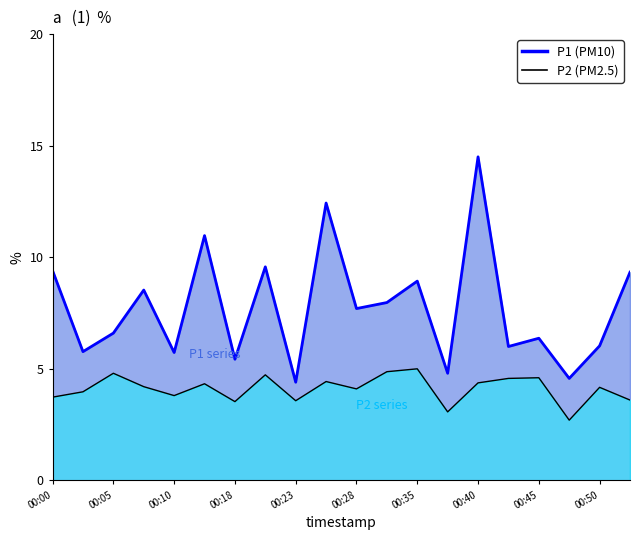

True or false: P1 and P2 cross at least once.

False